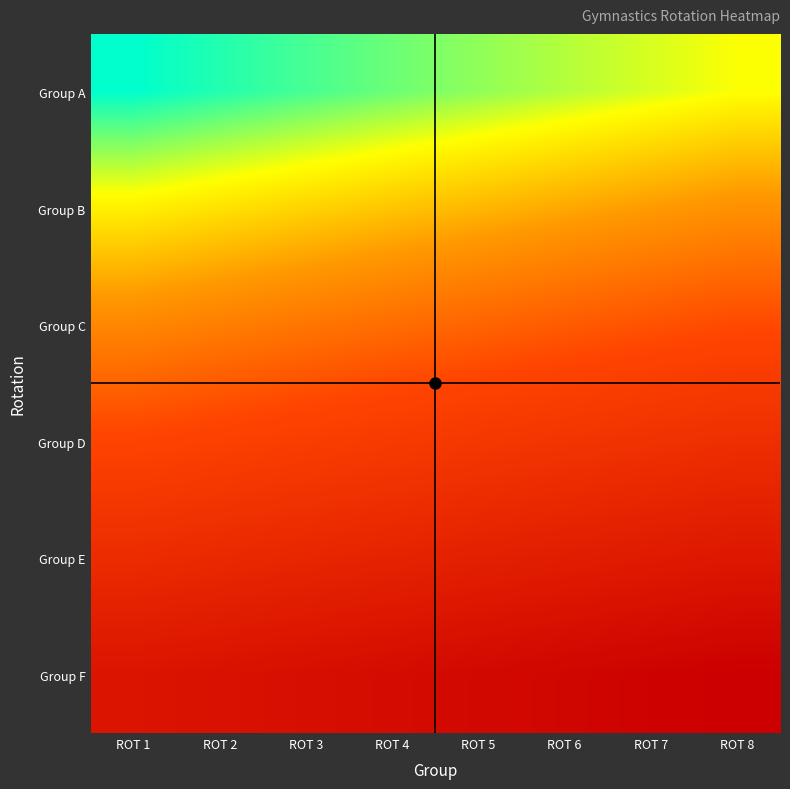

At which category does the chart reach its minimum across all series?

ROT 1